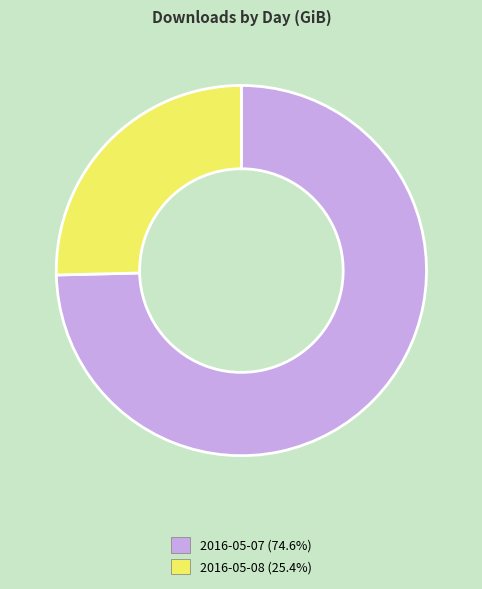

Count the number of slices in the pie.

2